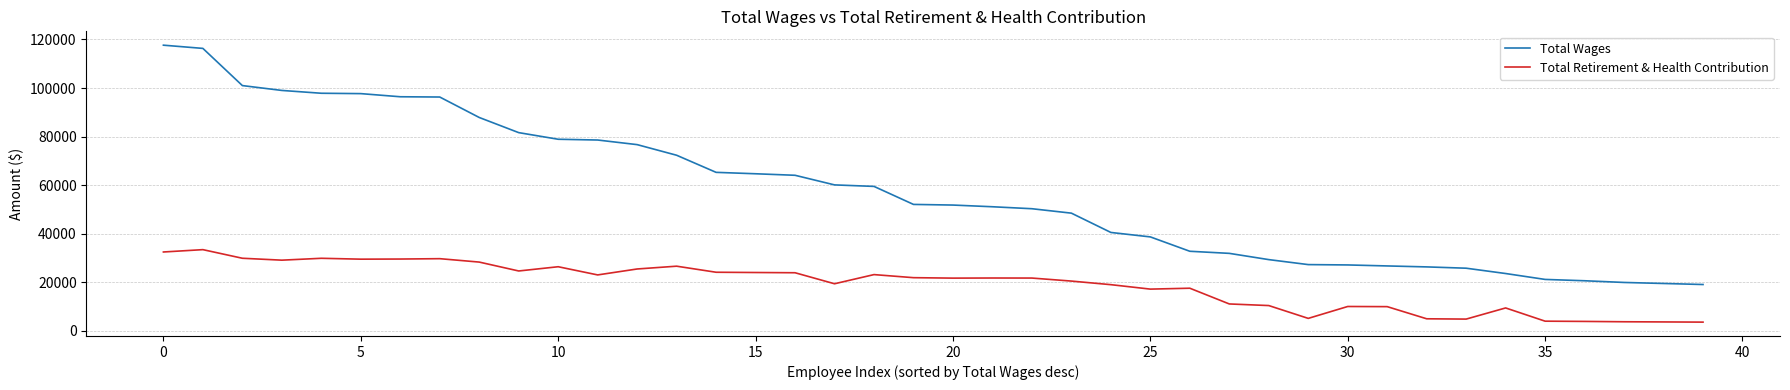

How many lines are shown in the chart?

2